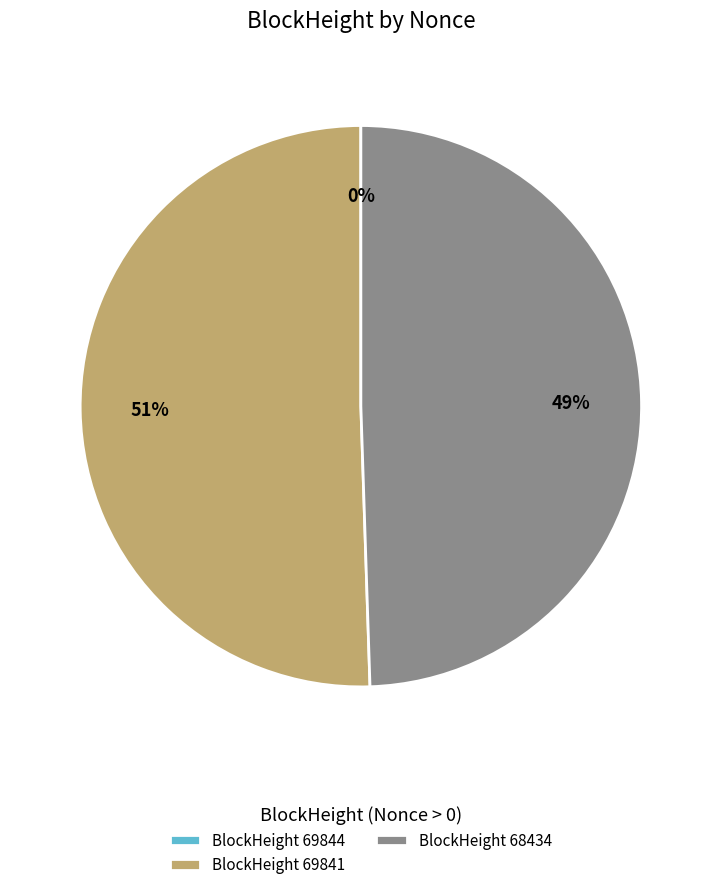

To the nearest percent, what portion does BlockHeight 69841 represent?

51%